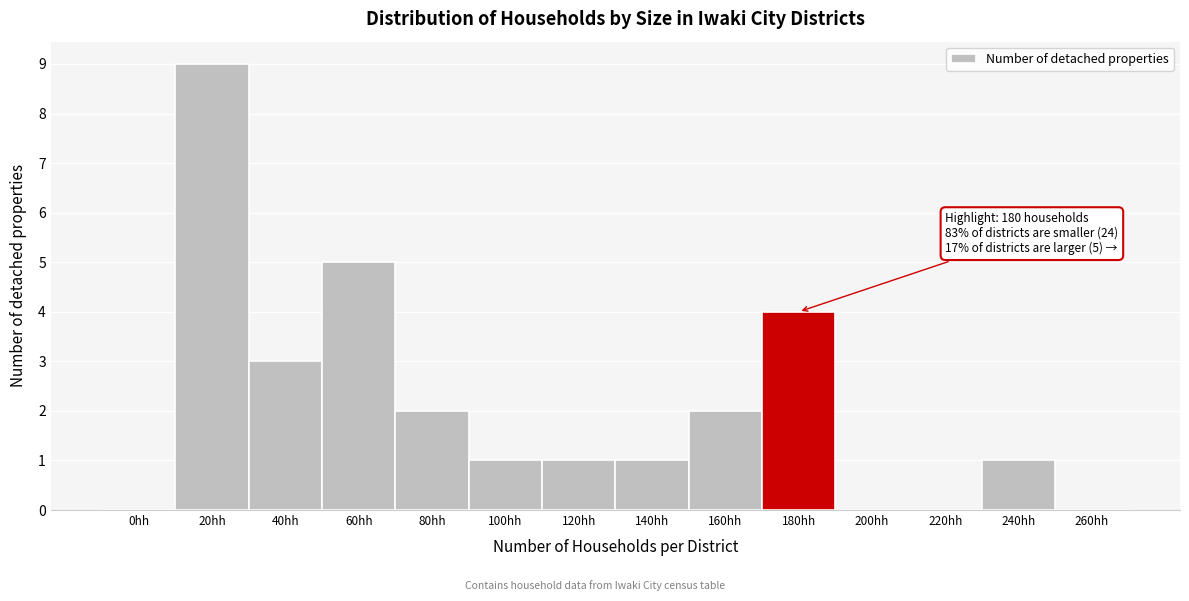

Reading right to left, what are all the values shown in this chart?

260hh=0	240hh=1	220hh=0	200hh=0	180hh=4	160hh=2	140hh=1	120hh=1	100hh=1	80hh=2	60hh=5	40hh=3	20hh=9	0hh=0